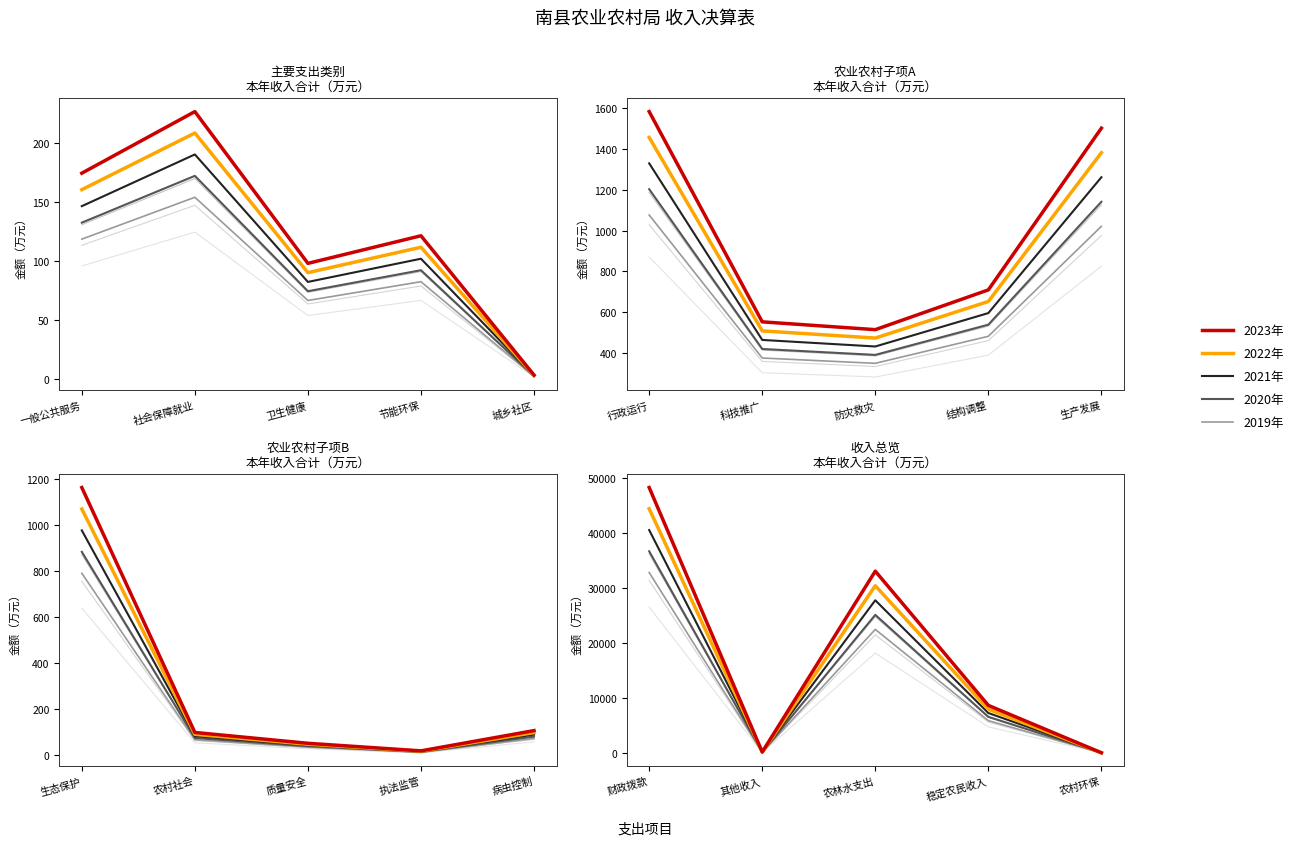

What is the minimum value shown in the chart?

3.6